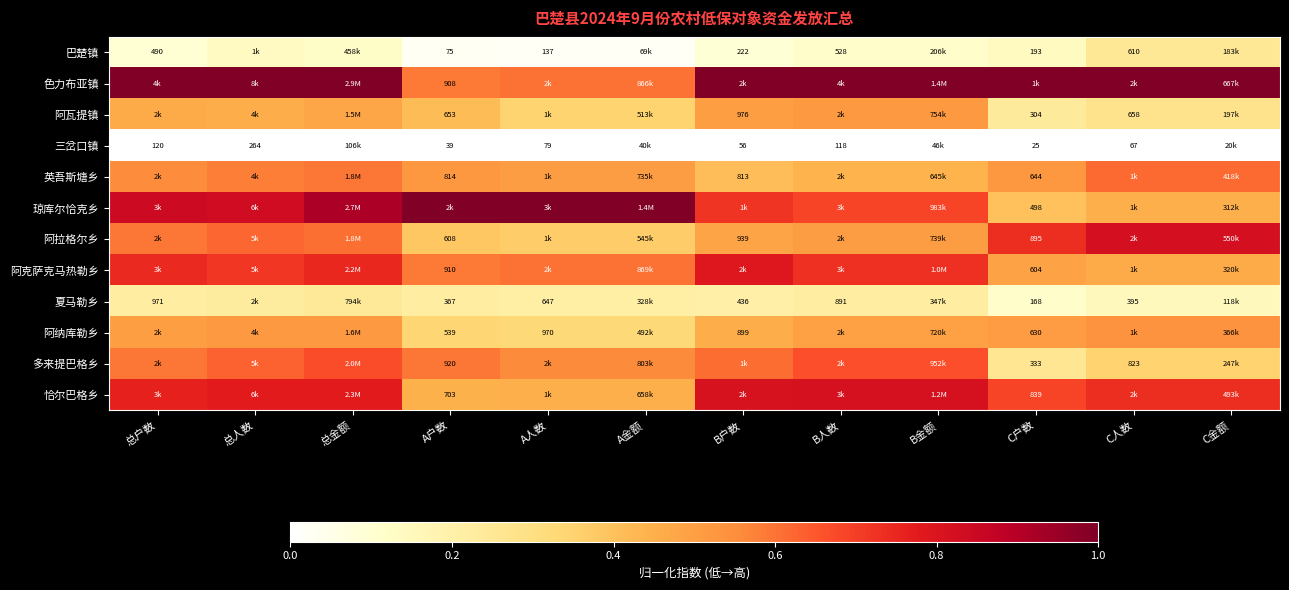

List the series in order of their peak value, highest first.

色力布亚镇, 琼库尔恰克乡, 阿拉格尔乡, 恰尔巴格乡, 阿克萨克马热勒乡, 多来提巴格乡, 英吾斯塘乡, 阿纳库勒乡, 阿瓦提镇, 巴楚镇, 夏马勒乡, 三岔口镇